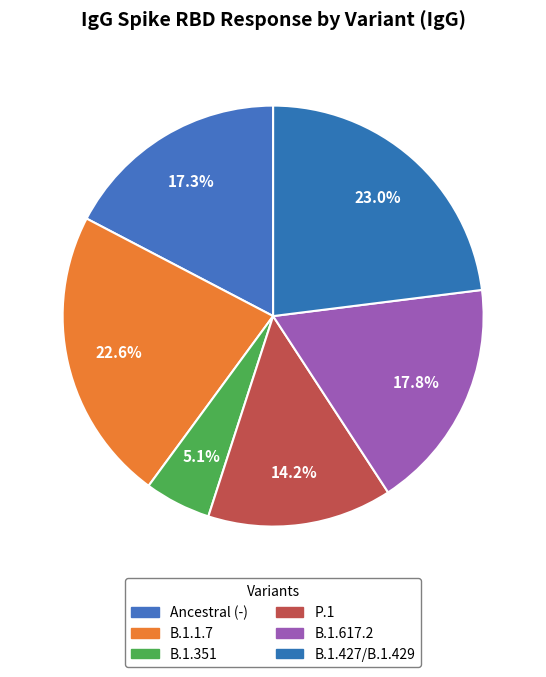

How many slices are in this pie chart?

6